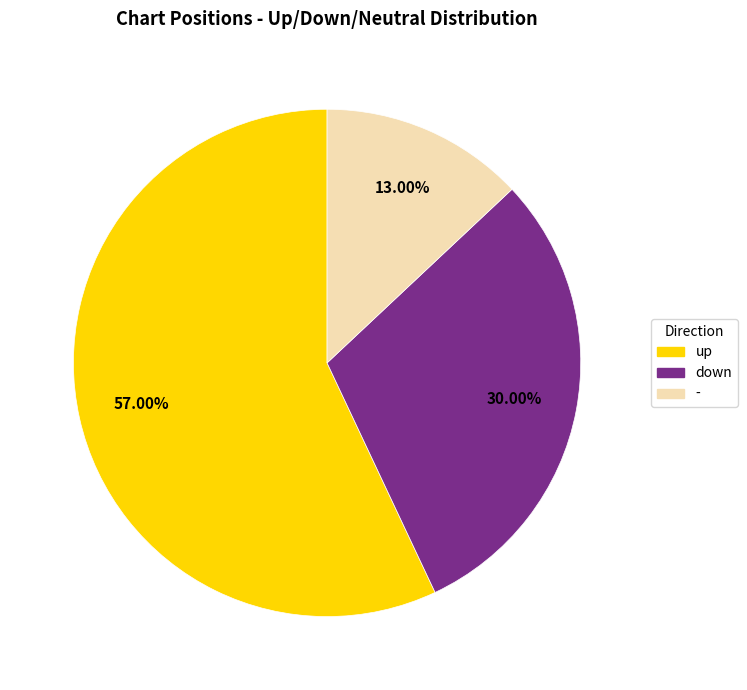

To the nearest percent, what is the difference between the largest and smallest slice percentages?

44%